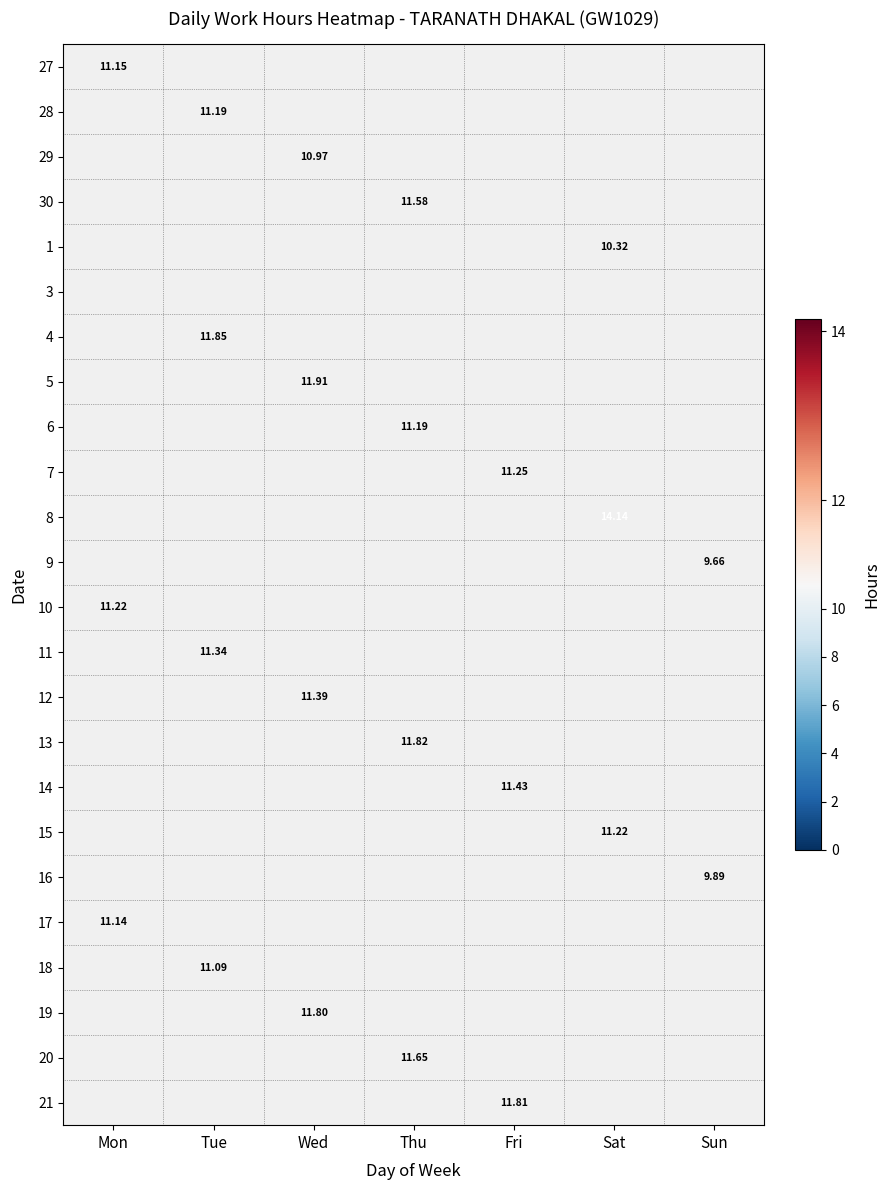

Rank the series at Mon from lowest to highest value.

28, 29, 30, 1, 3, 4, 5, 6, 7, 8, 9, 11, 12, 13, 14, 15, 16, 18, 19, 20, 21, 17, 27, 10